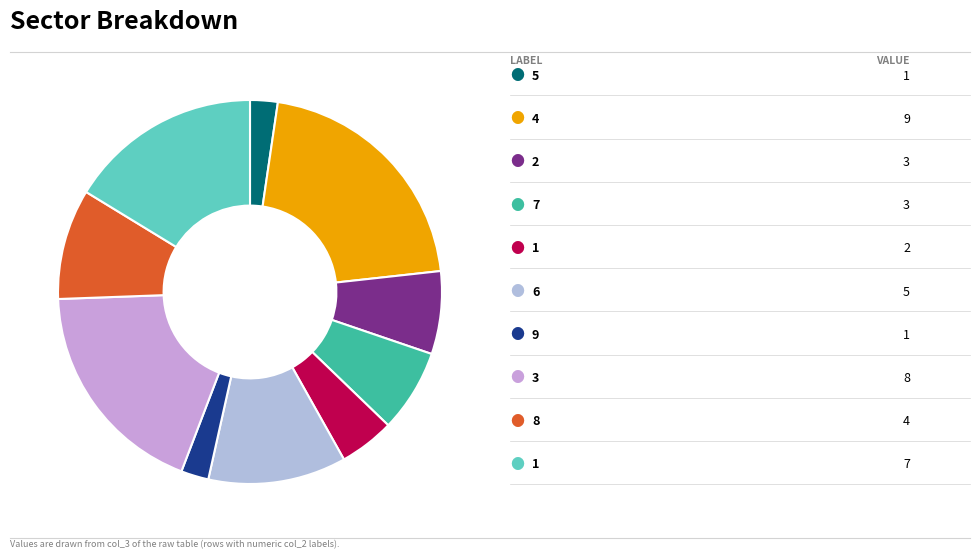

Count the number of slices in the pie.

10